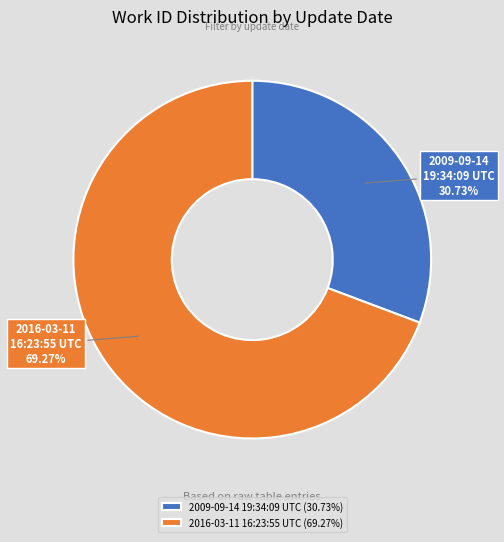

What percentage is the 2016-03-11 16:23:55 UTC slice, to the nearest percent?

69%